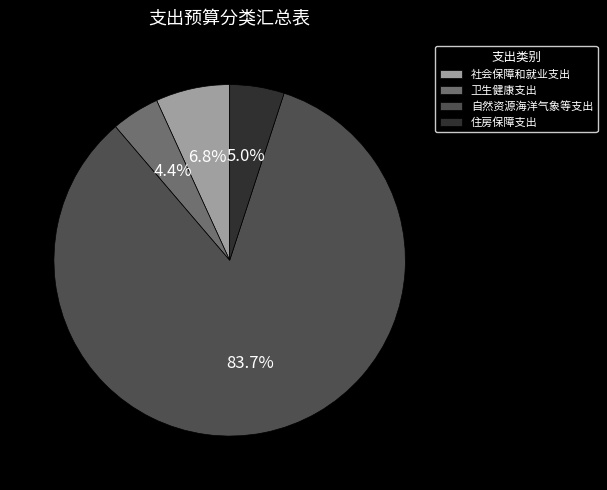

To the nearest percent, what is the difference between the 自然资源海洋气象等支出 and 社会保障和就业支出 slice percentages?

77%